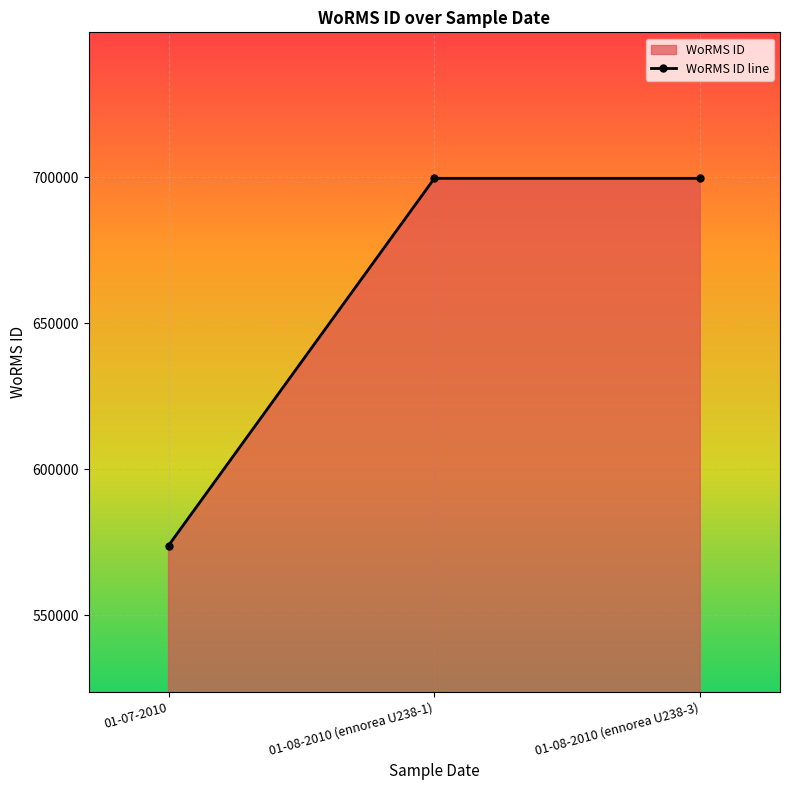

At which category does the chart reach its peak across all series?

01-08-2010 (ennorea U238-1)